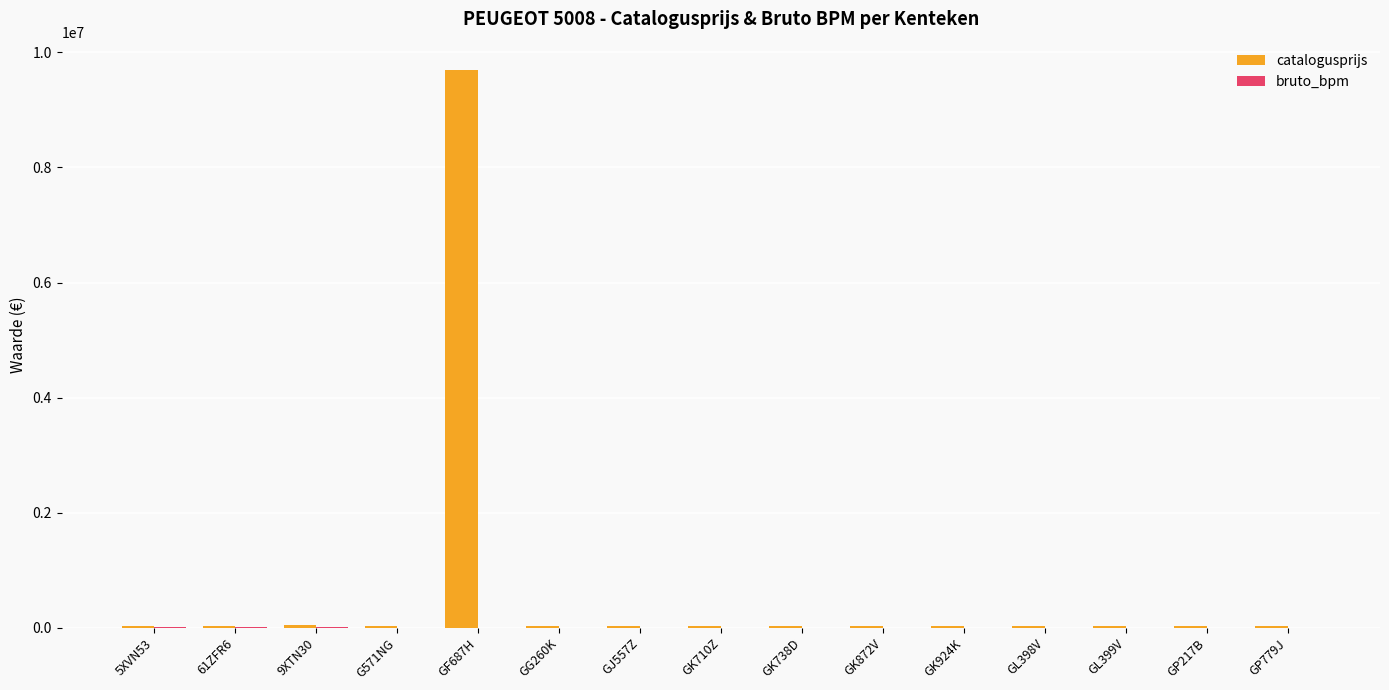

Which series has the largest total across all categories?

catalogusprijs